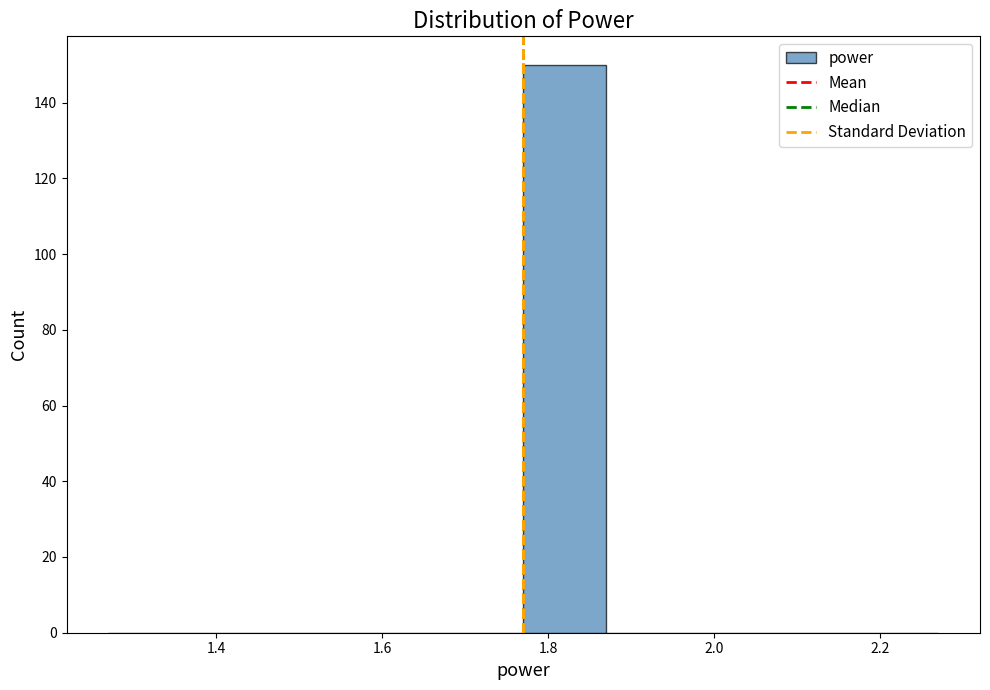

Reading left to right, list every bar in this chart as the range it spans on the x-axis followed by its height. Neither the bar edges nor the heights are printed on the chart, so give them approximately, as read against the axes.

1.27 to 1.37: 0
1.37 to 1.47: 0
1.47 to 1.57: 0
1.57 to 1.67: 0
1.67 to 1.77: 0
1.77 to 1.87: 150
1.87 to 1.97: 0
1.97 to 2.07: 0
2.07 to 2.17: 0
2.17 to 2.27: 0